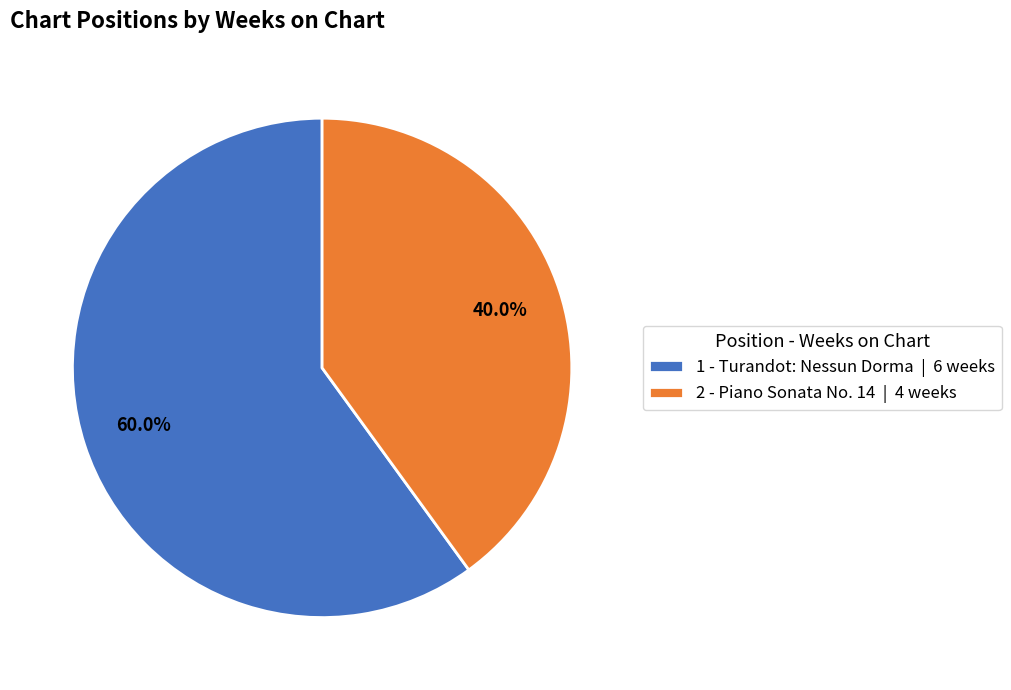

Is it true that 1 - Turandot: Nessun Dorma is 60% of the pie?

True